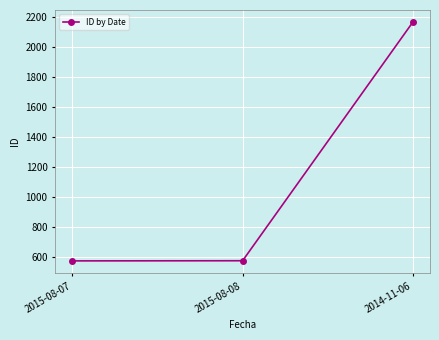

How many values are below 572?

1